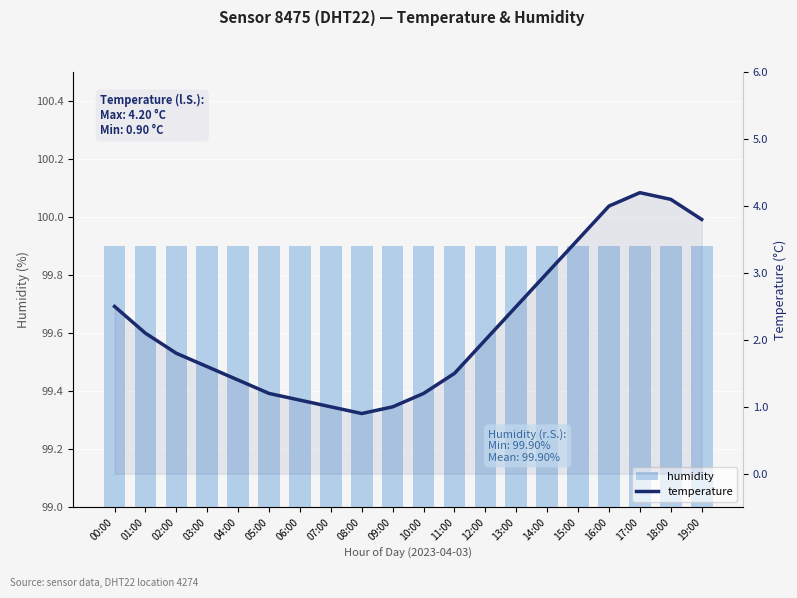

Reading right to left, what are all the values shown in this chart?

humidity: 19:00=99.9	18:00=99.9	17:00=99.9	16:00=99.9	15:00=99.9	14:00=99.9	13:00=99.9	12:00=99.9	11:00=99.9	10:00=99.9	09:00=99.9	08:00=99.9	07:00=99.9	06:00=99.9	05:00=99.9	04:00=99.9	03:00=99.9	02:00=99.9	01:00=99.9	00:00=99.9
temperature: 19:00=3.8	18:00=4.1	17:00=4.2	16:00=4.0	15:00=3.5	14:00=3.0	13:00=2.5	12:00=2.0	11:00=1.5	10:00=1.2	09:00=1.0	08:00=0.9	07:00=1.0	06:00=1.1	05:00=1.2	04:00=1.4	03:00=1.6	02:00=1.8	01:00=2.1	00:00=2.5